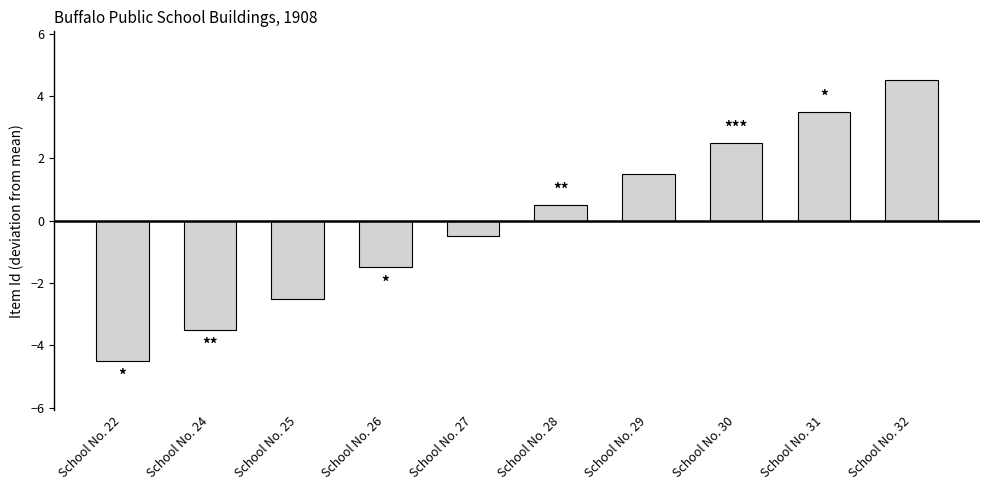

True or false: the data shows -4.5 at School No. 22.

True